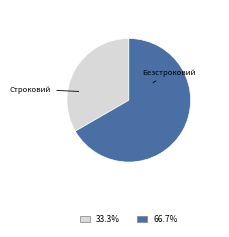

Is there a majority slice in this chart?

Yes